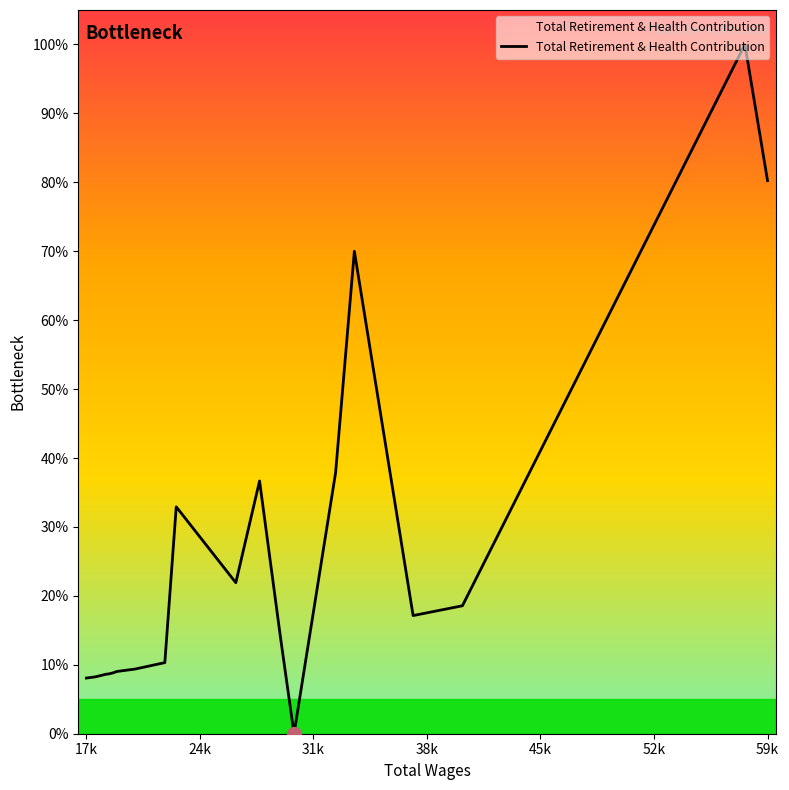

What is the difference between the maximum and minimum values?

100.0